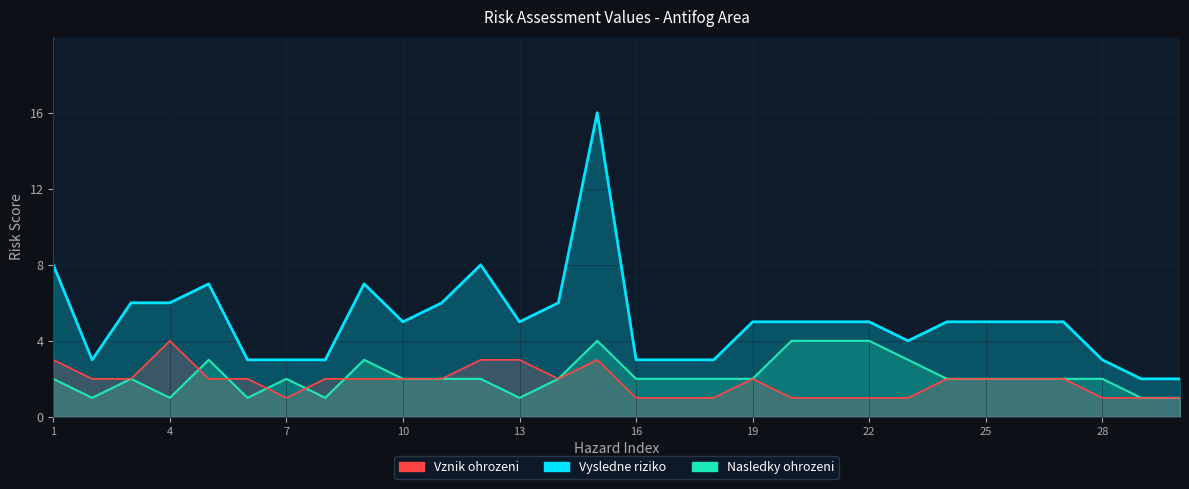

What is the spread (max minus min) of values at 8?

2